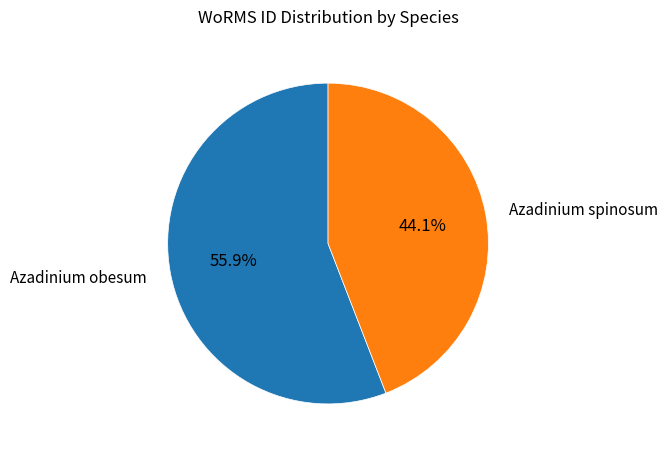

Rank the categories by value from lowest to highest.

Azadinium spinosum, Azadinium obesum